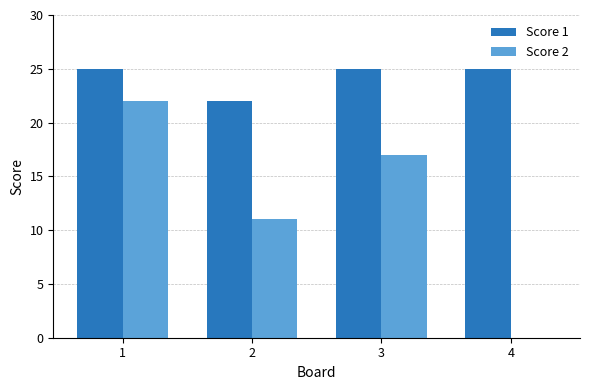

What is the total value across all series at 1?

47